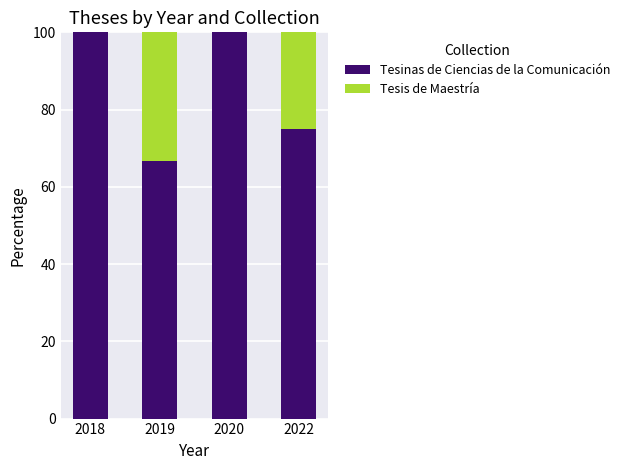

What is the total value across all series at 2020?

100.0